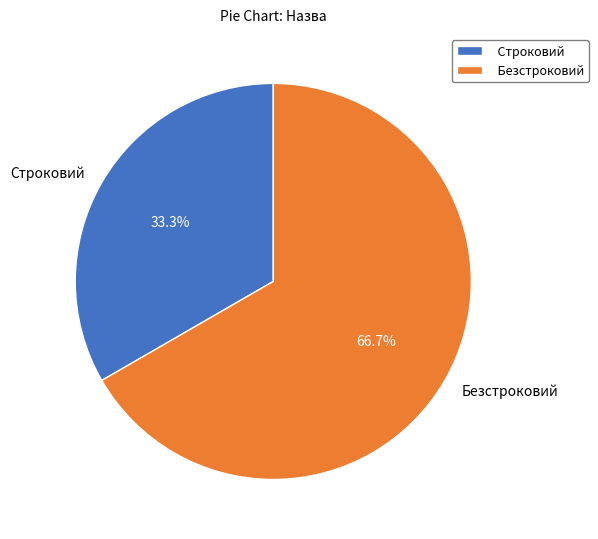

Count the number of slices in the pie.

2